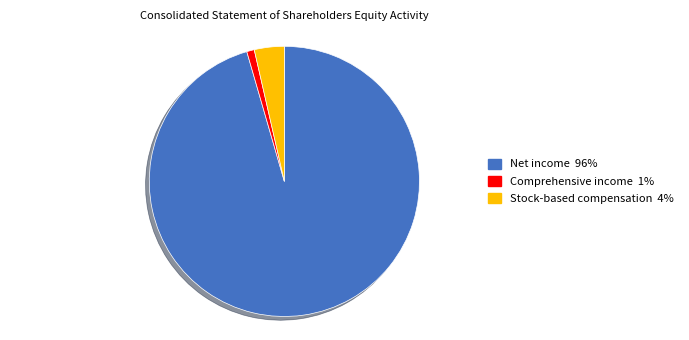

Is it true that Net income is 83% of the pie?

False